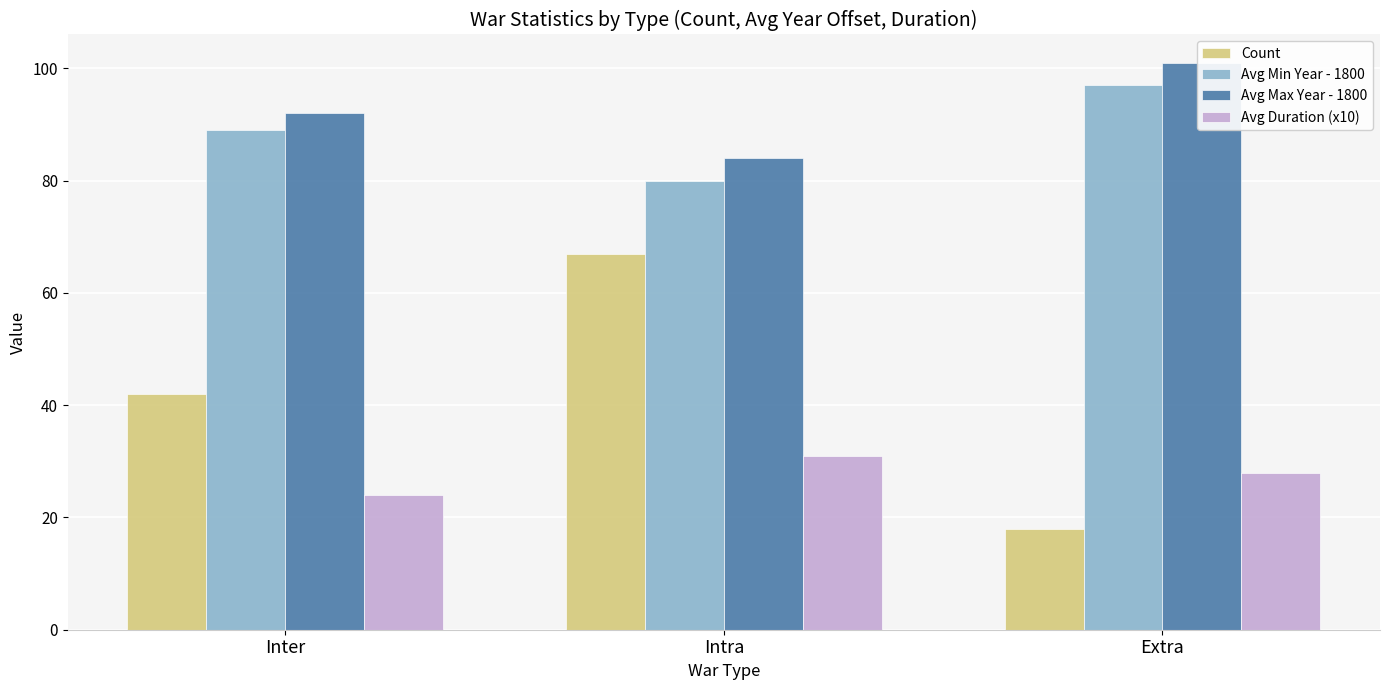

Is the value of Avg Min Year - 1800 at Extra greater than the value of Avg Max Year - 1800 at Extra?

No